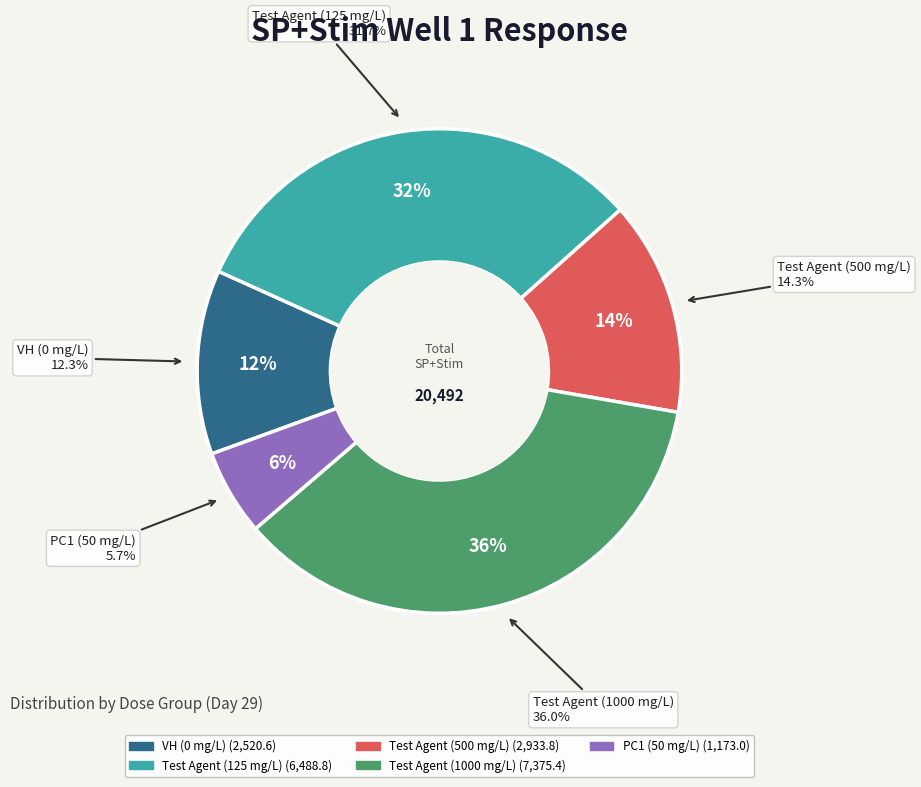

Does any single category account for the majority?

No